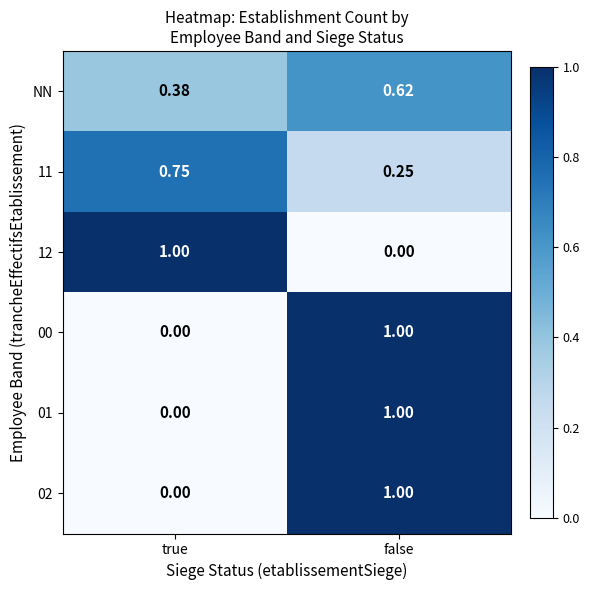

How many data points does each series have?

2